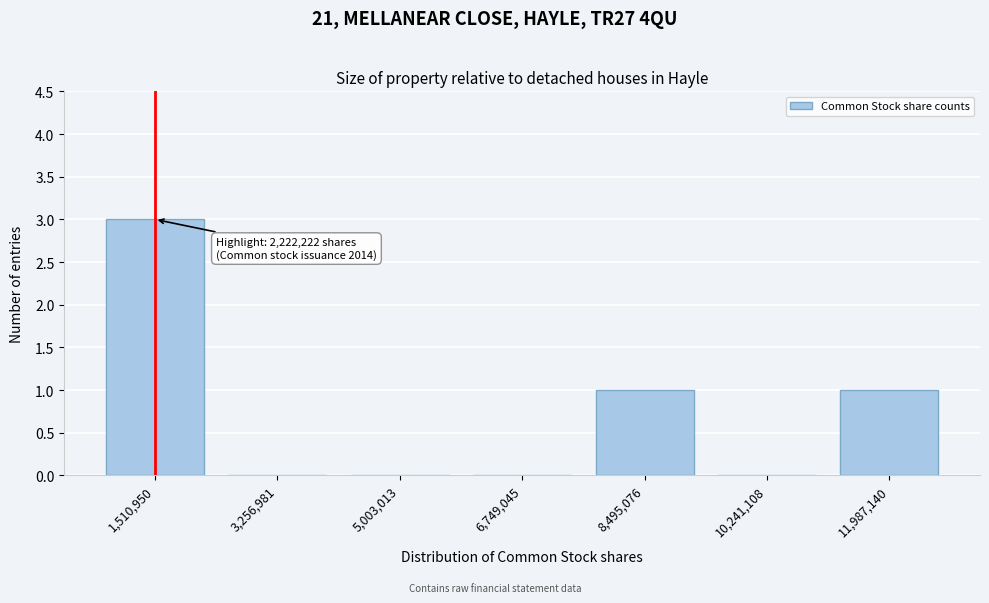

What is the sum of all values?

5